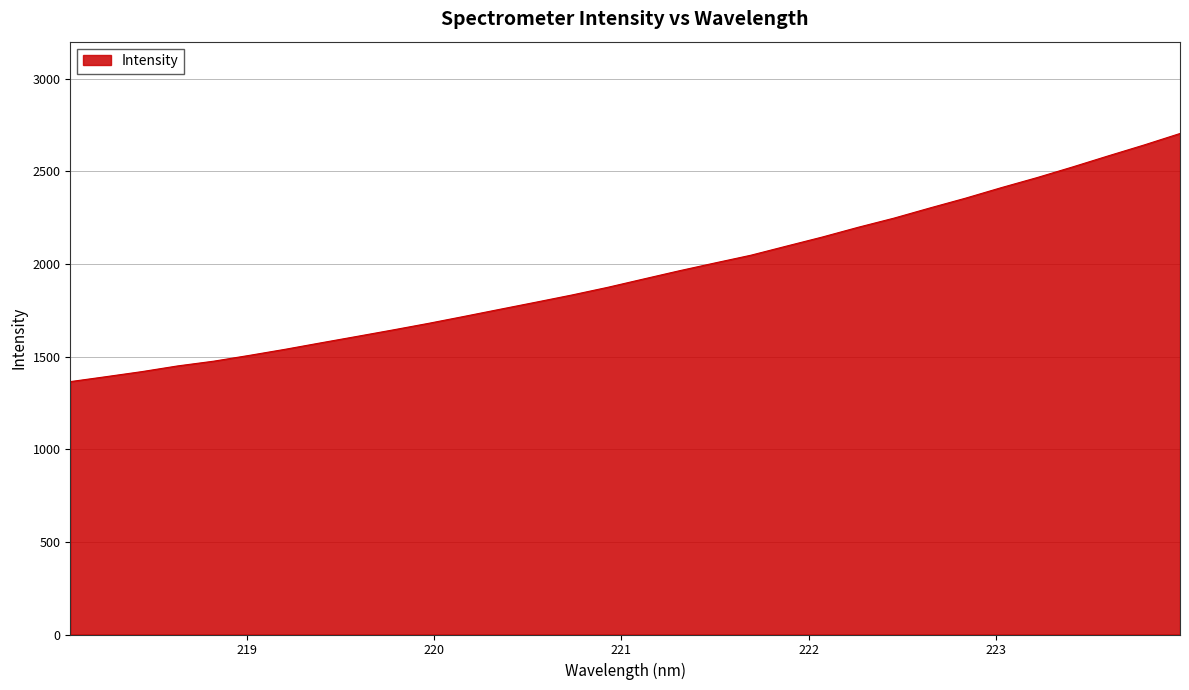

What is the smallest value displayed?

1365.1